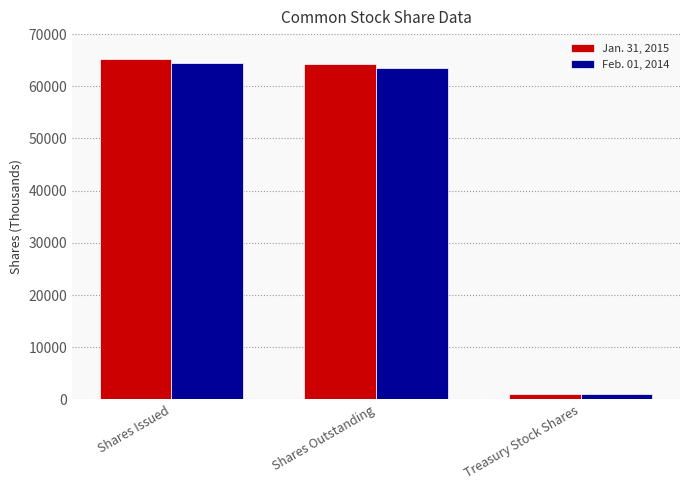

How many series are shown in this chart?

2